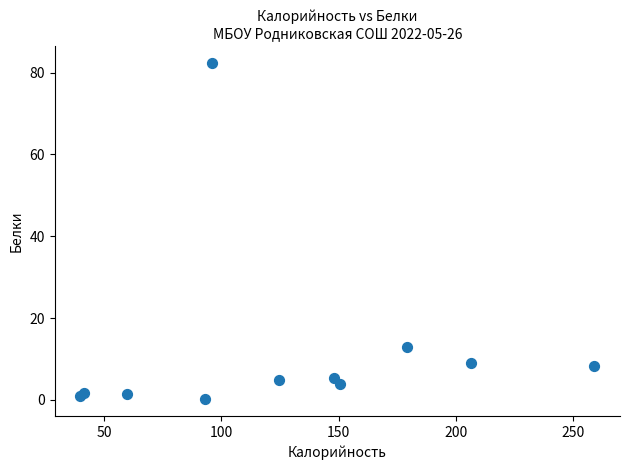

What Y value in the scatter plot is closest to 41?

12.9